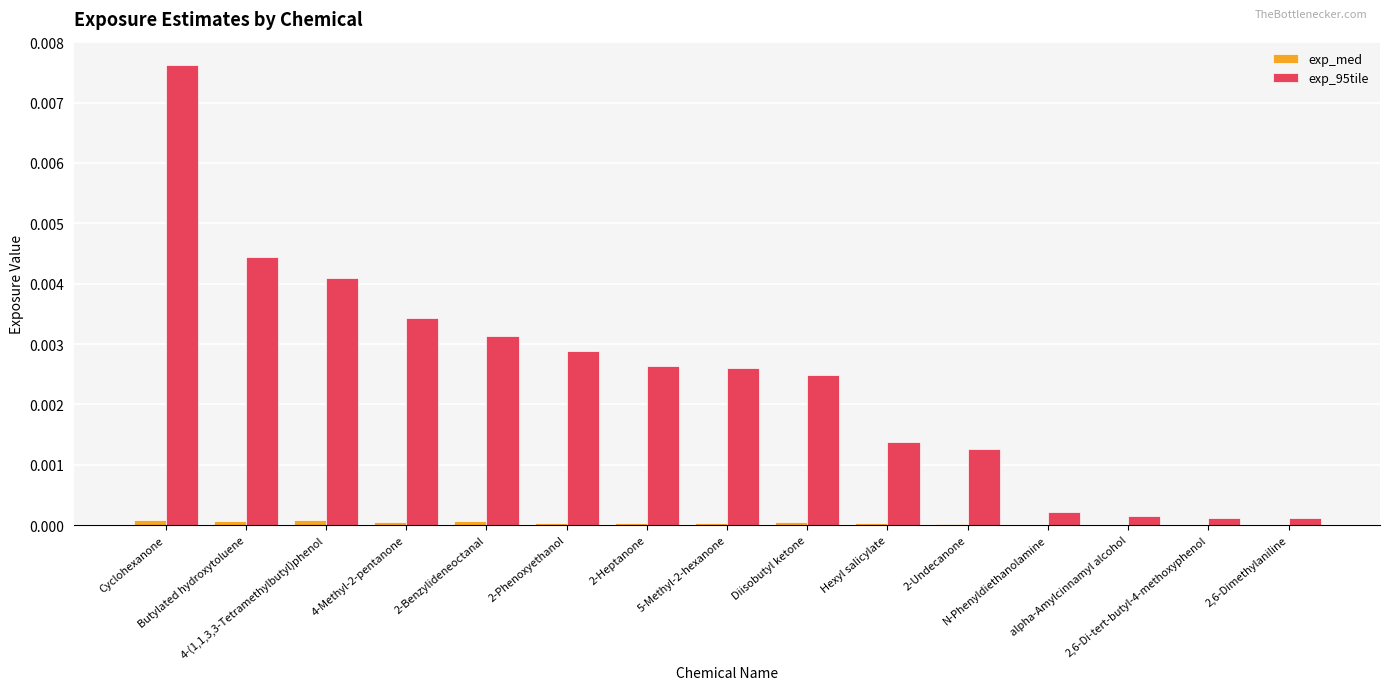

True or false: exp_95tile has a value of 0.0 at 2-Phenoxyethanol.

True